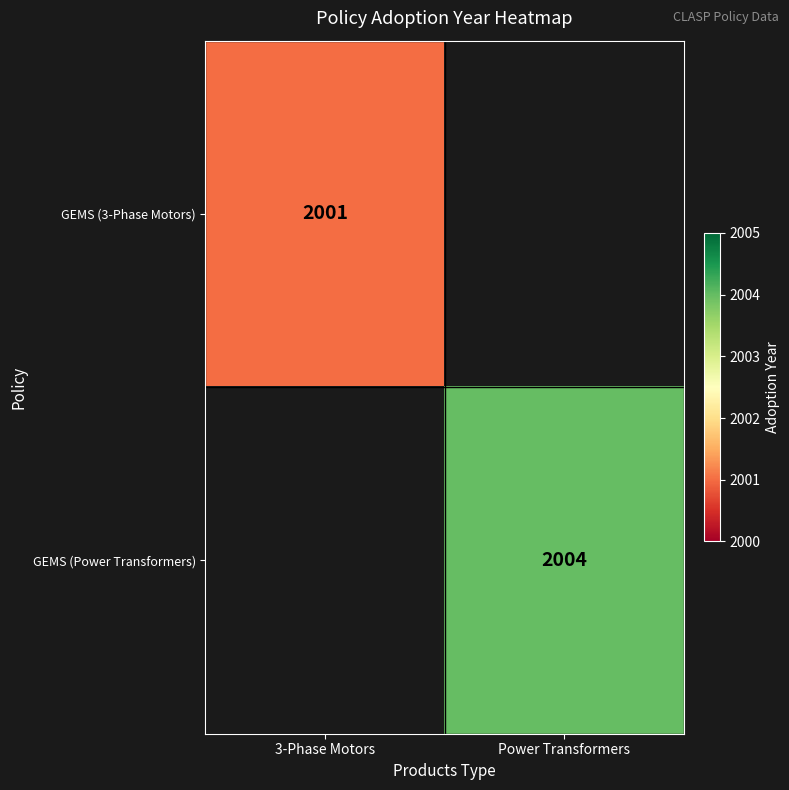

The GEMS (Power Transformers) series shows 2004 at Power Transformers. True or false?

True